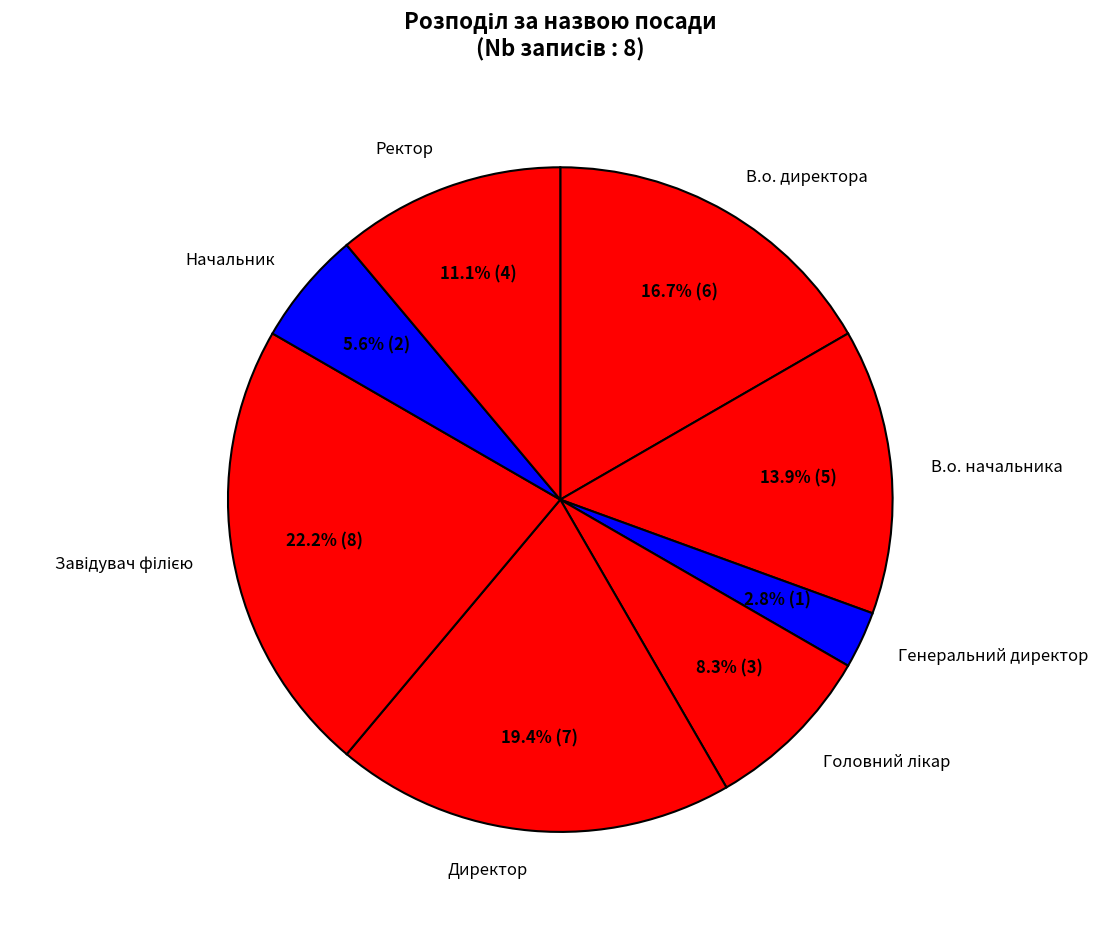

Is Ректор the majority of the pie?

No